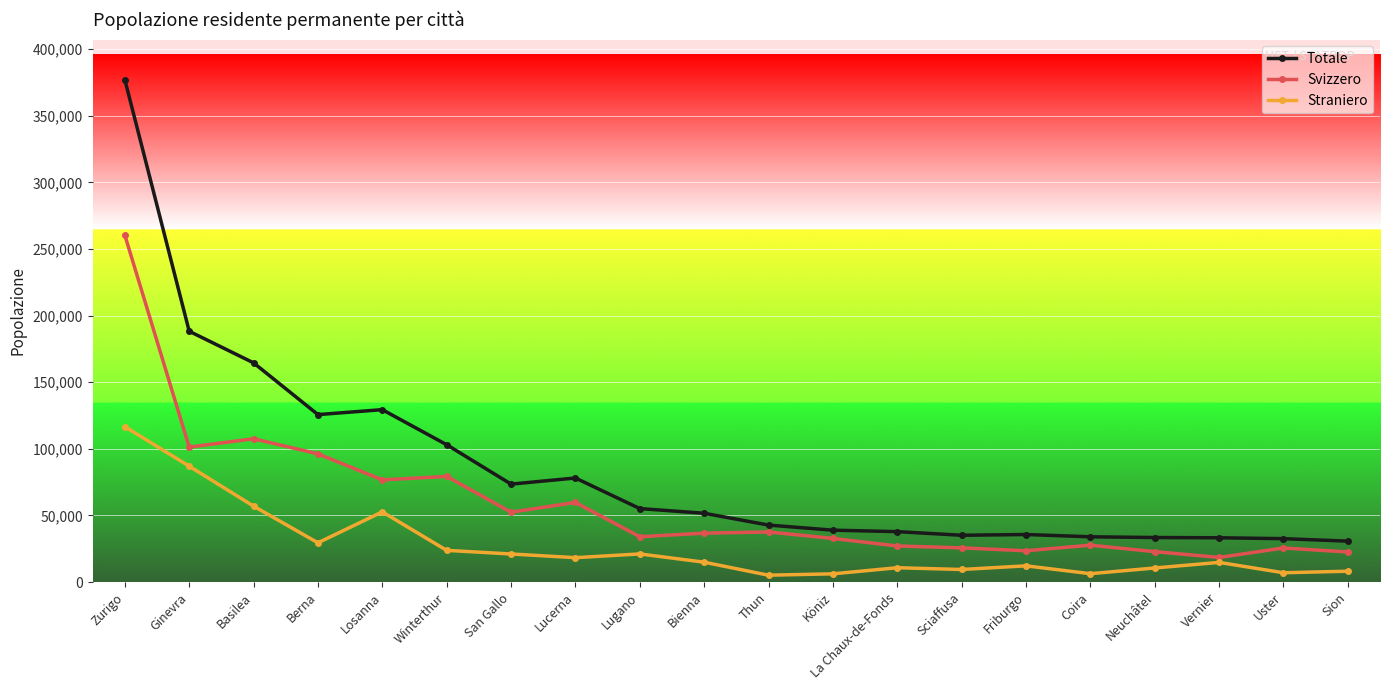

How many lines are shown in the chart?

3